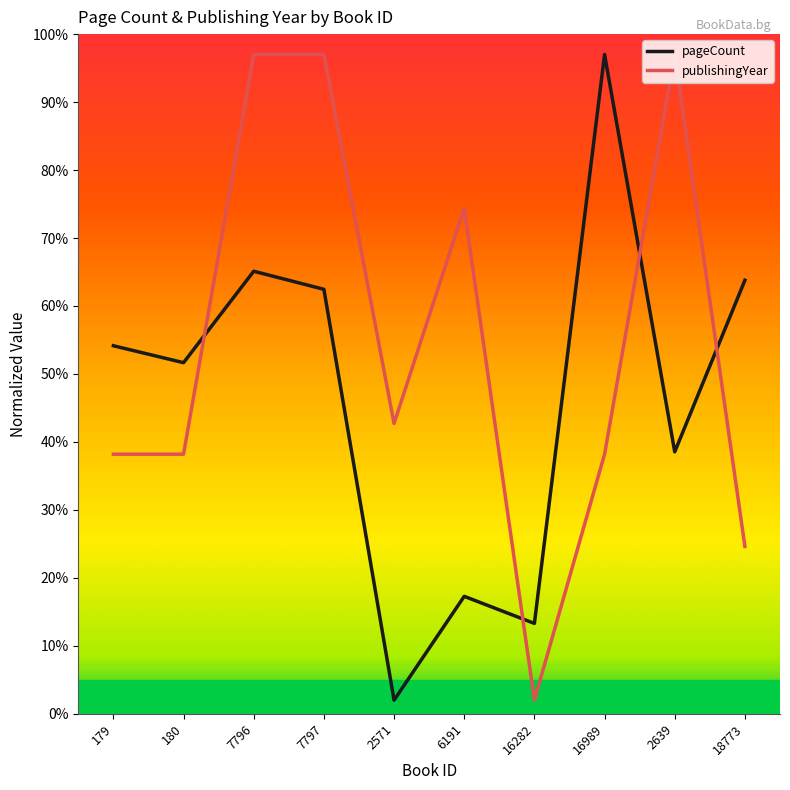

True or false: publishingYear has more than 0 interior local peaks.

True